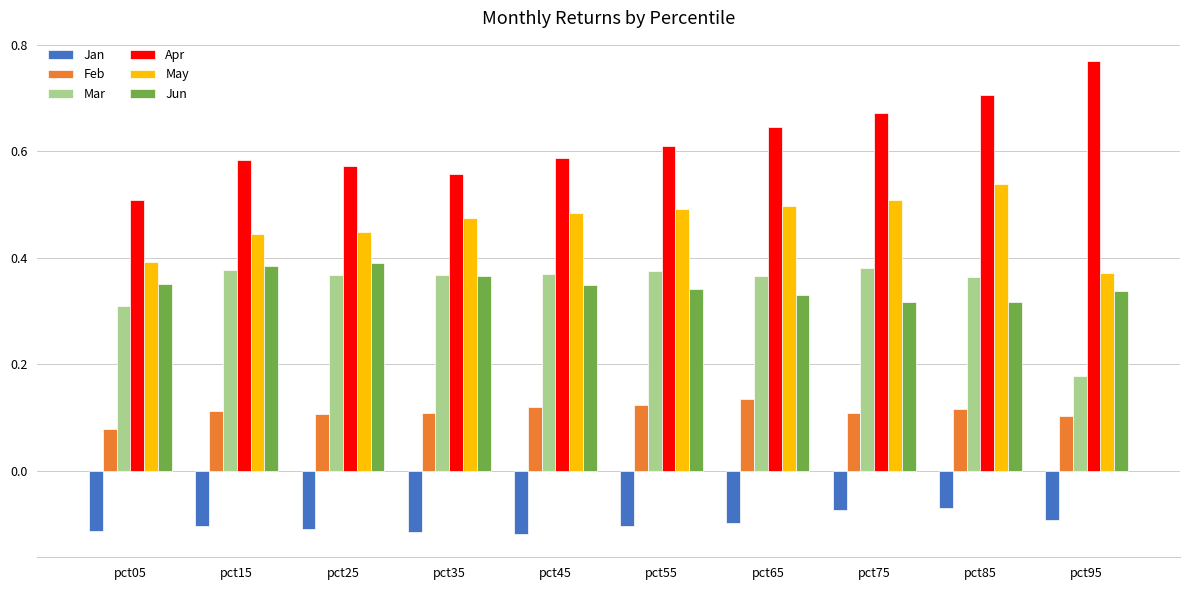

At which label does Mar reach its minimum?

pct95